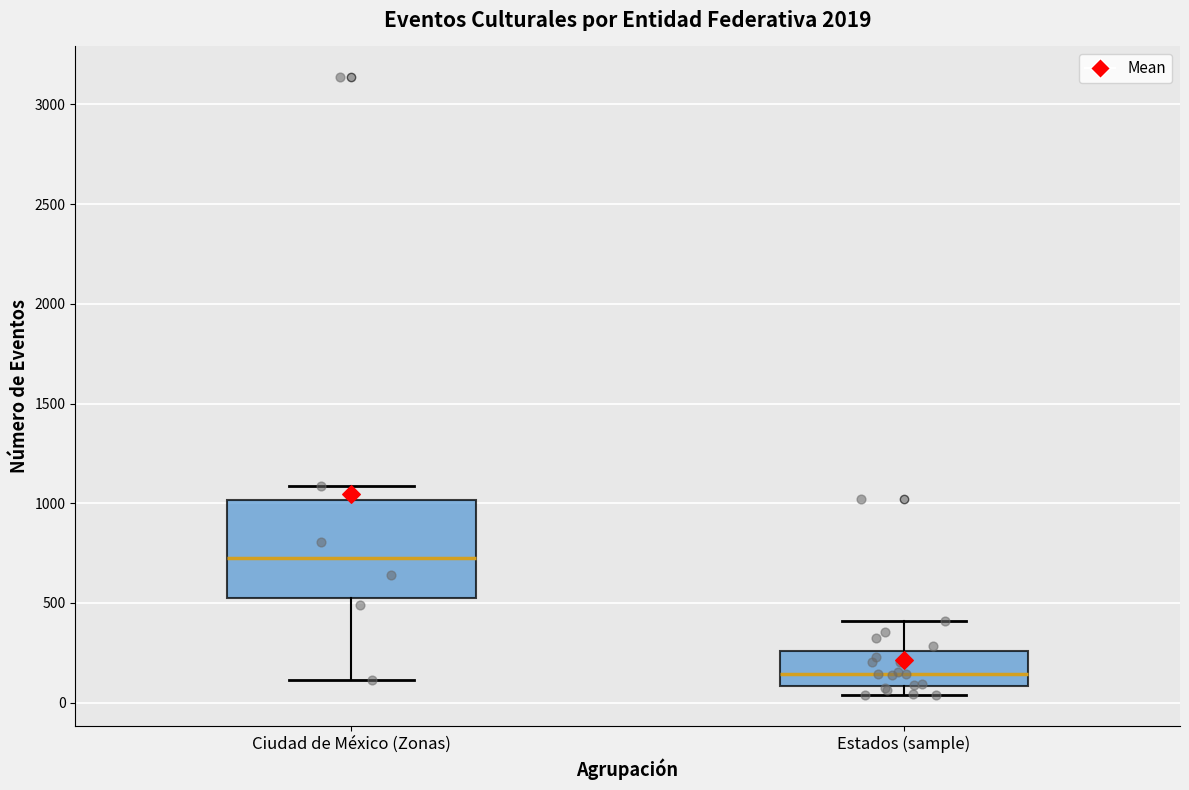

Which box has the lowest median line?

Estados (sample)